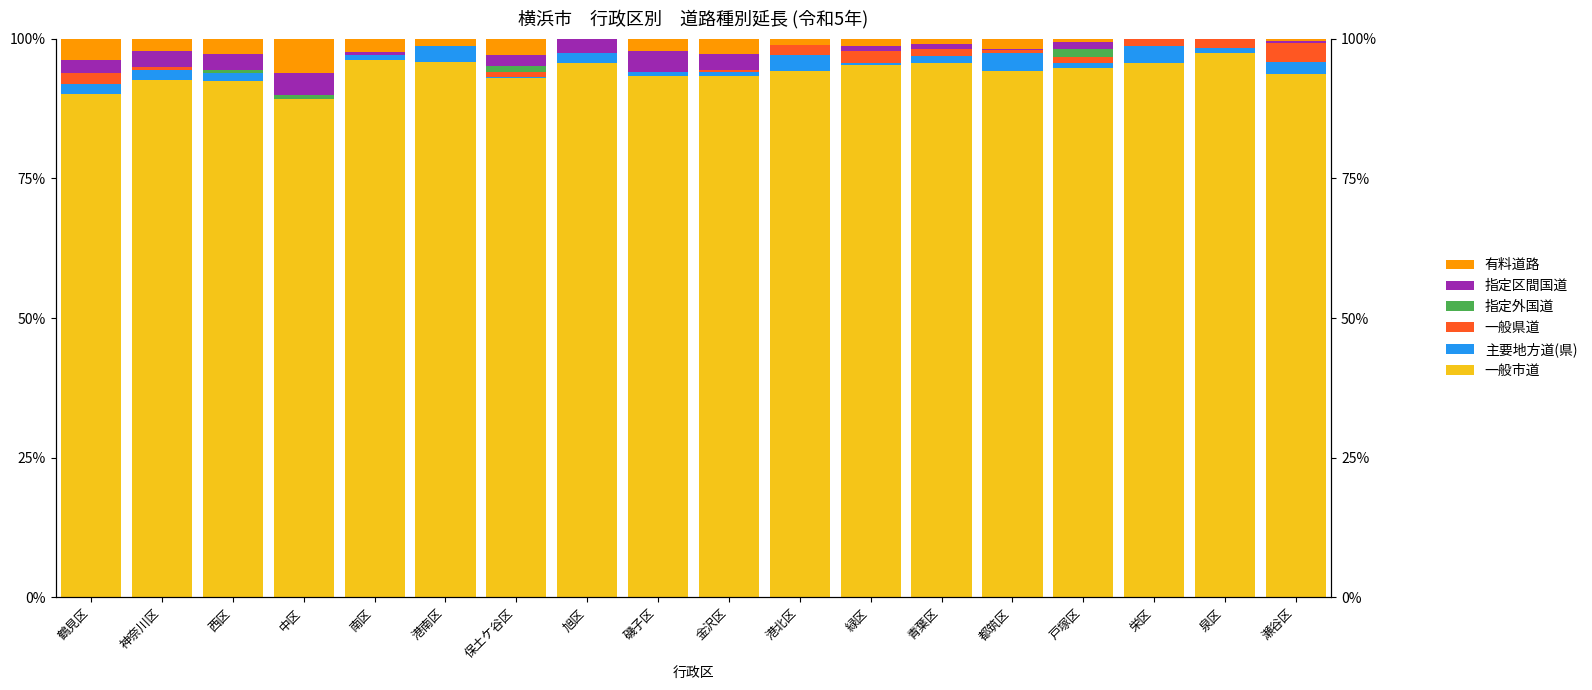

How many data points in 主要地方道(県) are above 1?

10